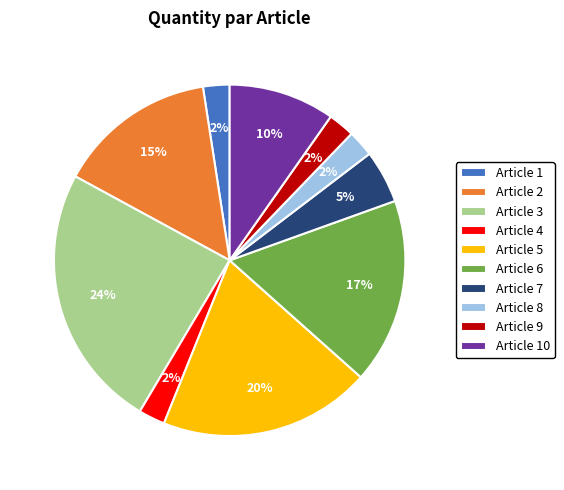

Which slice is the largest?

Article 3